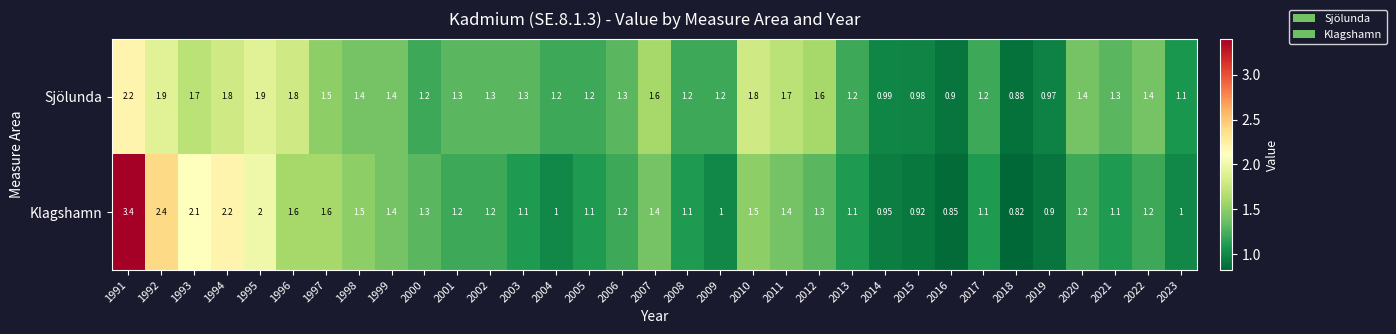

Rank the series by their maximum value, from lowest to highest.

Sjölunda, Klagshamn